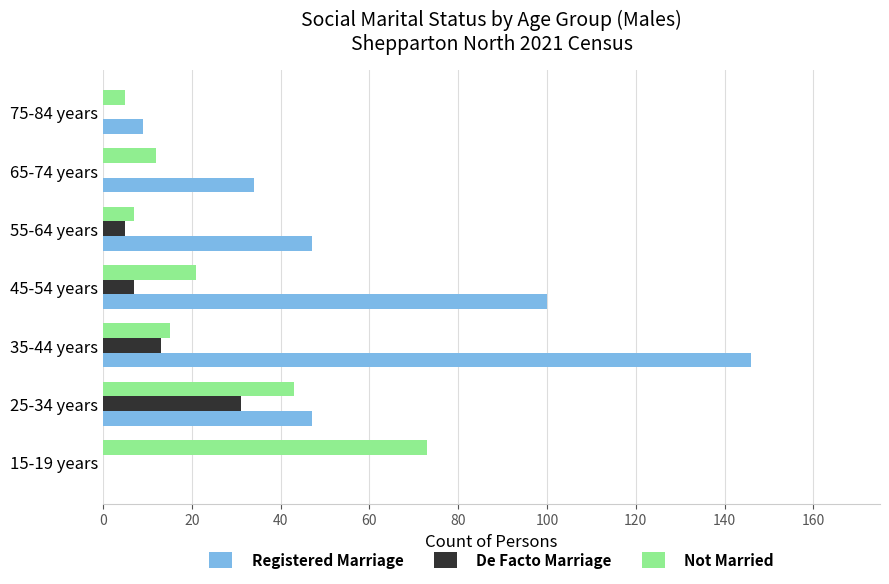

Which series changed the most between 45-54 years and 75-84 years?

Registered Marriage